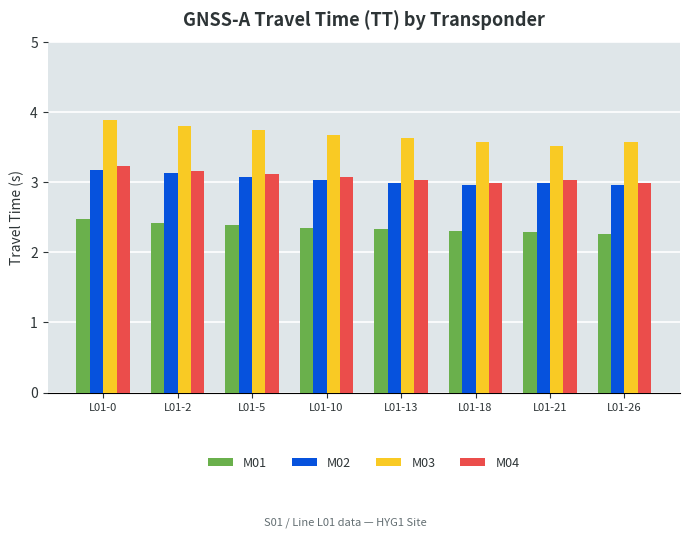

At which label does M04 first exceed 3?

L01-0